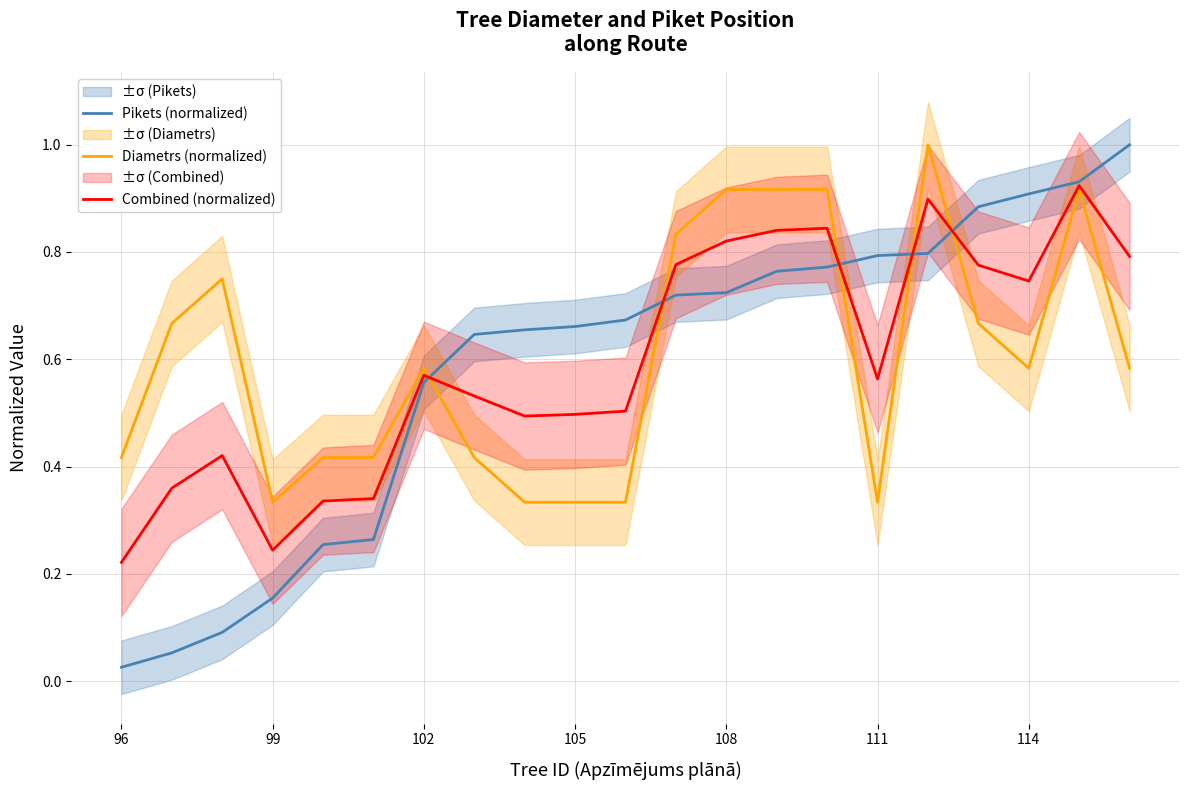

Is it true that Diametrs (normalized) equals 0.6 at 99?

False